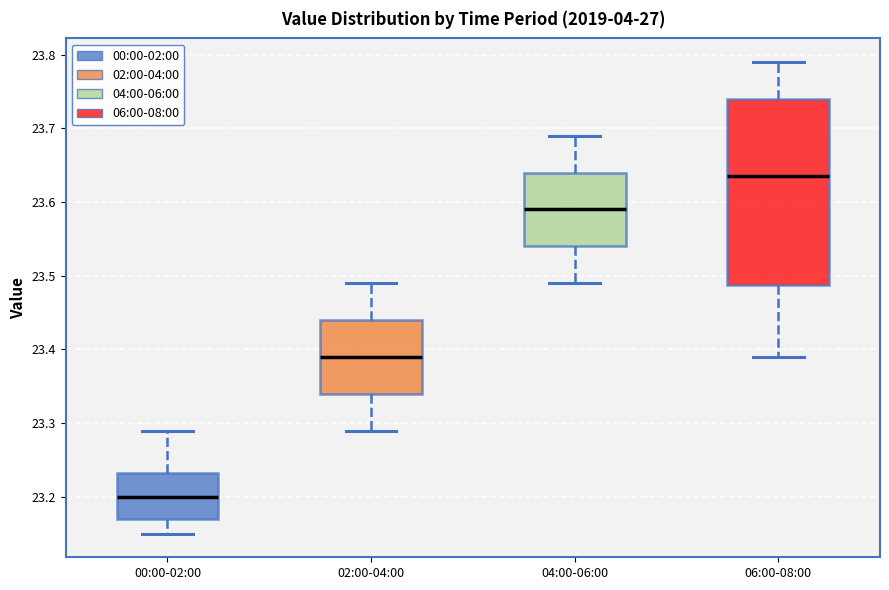

Which box is the tallest, from its lower edge to its upper edge?

06:00-08:00